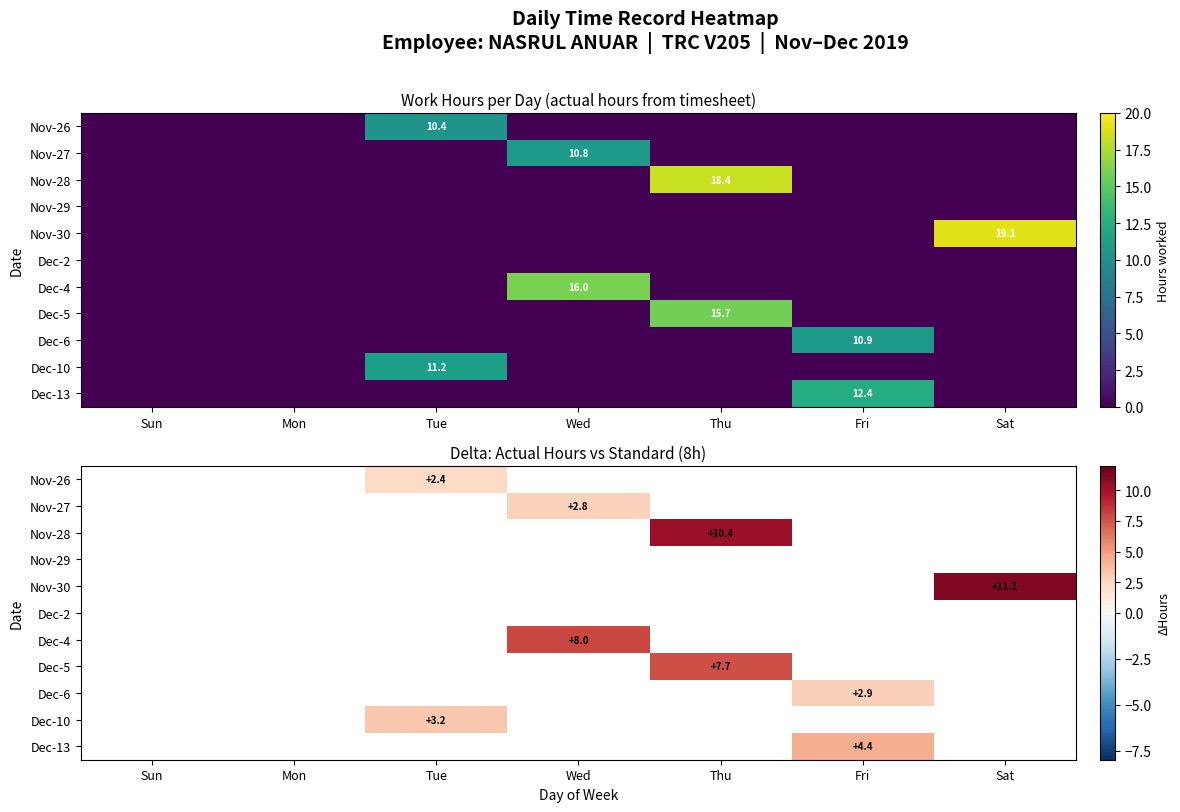

What is the minimum value shown in the chart?

2.4